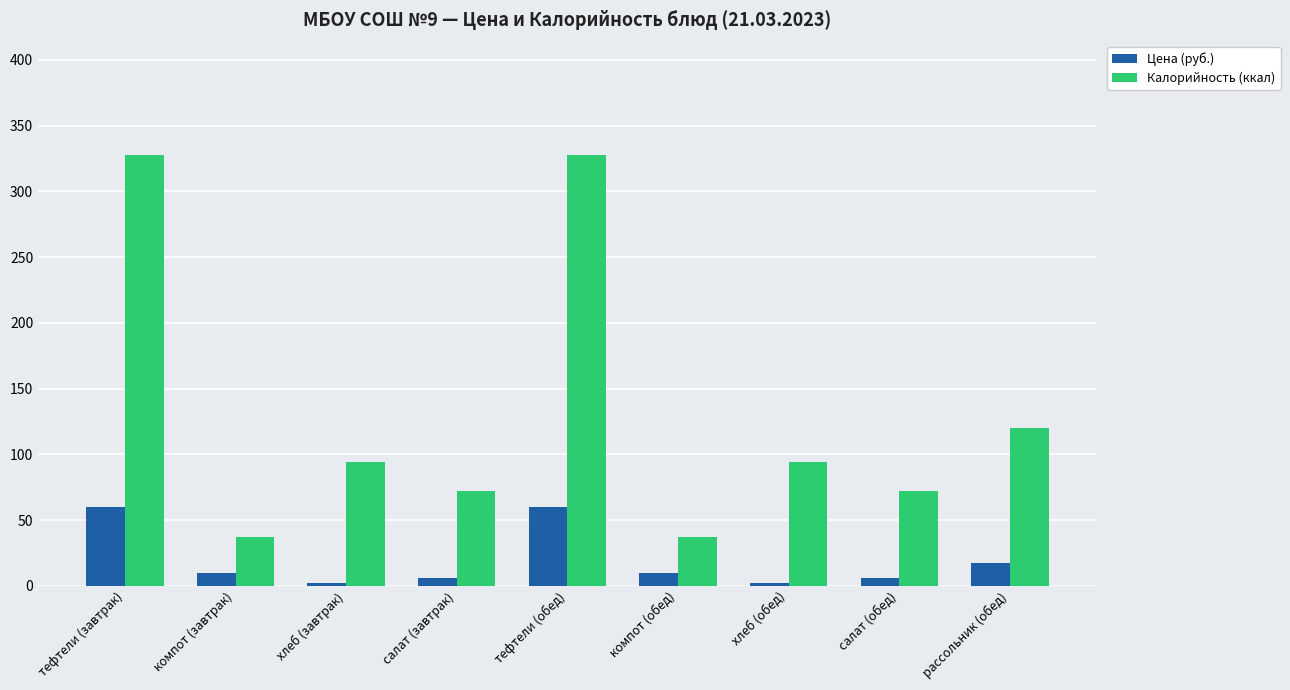

List the series in order of their overall mean, lowest first.

Цена (руб.), Калорийность (ккал)